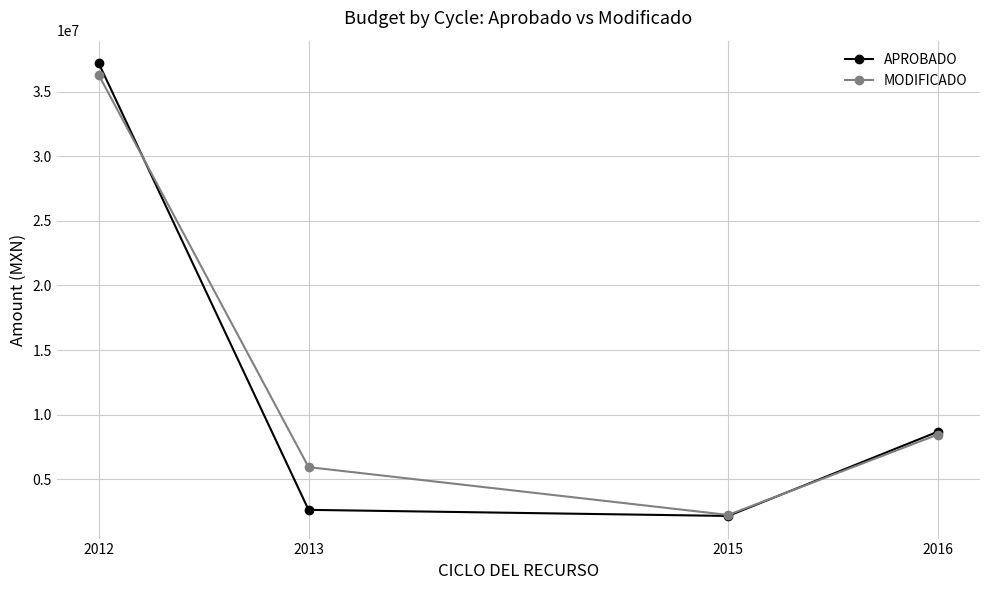

What is the value of the MODIFICADO point at the 2nd from the left?

5935982.8